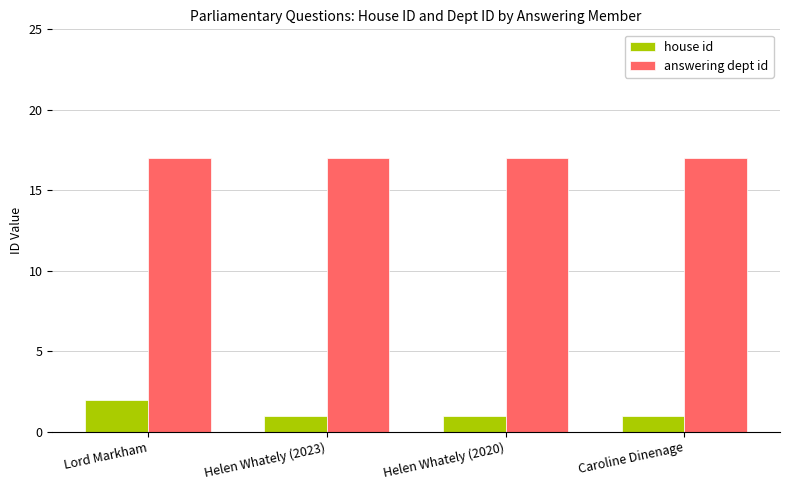

Is the value of answering dept id at Caroline Dinenage greater than the value of house id at Helen Whately (2020)?

Yes